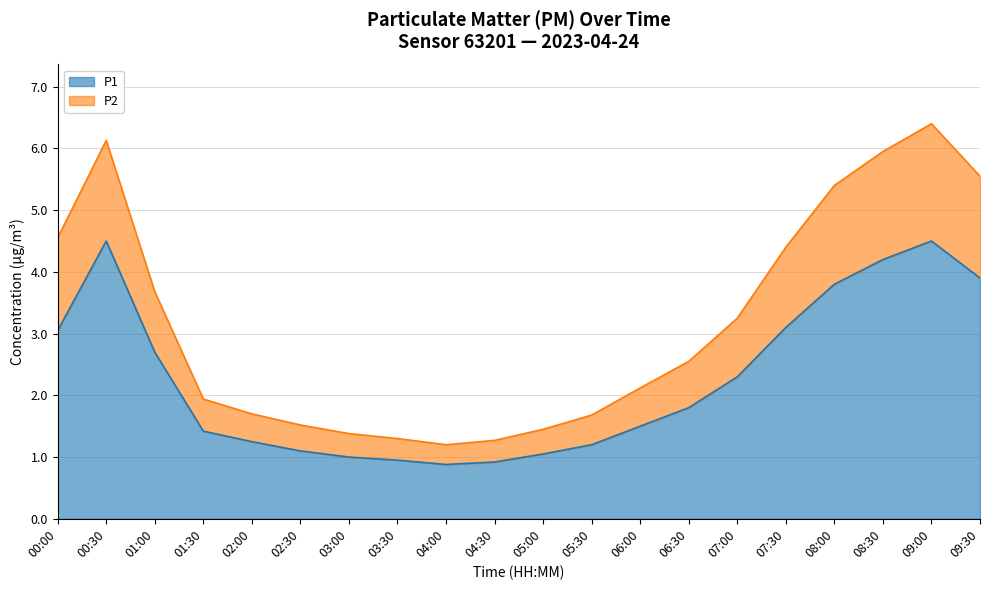

Does the chart have visible grid lines?

Yes